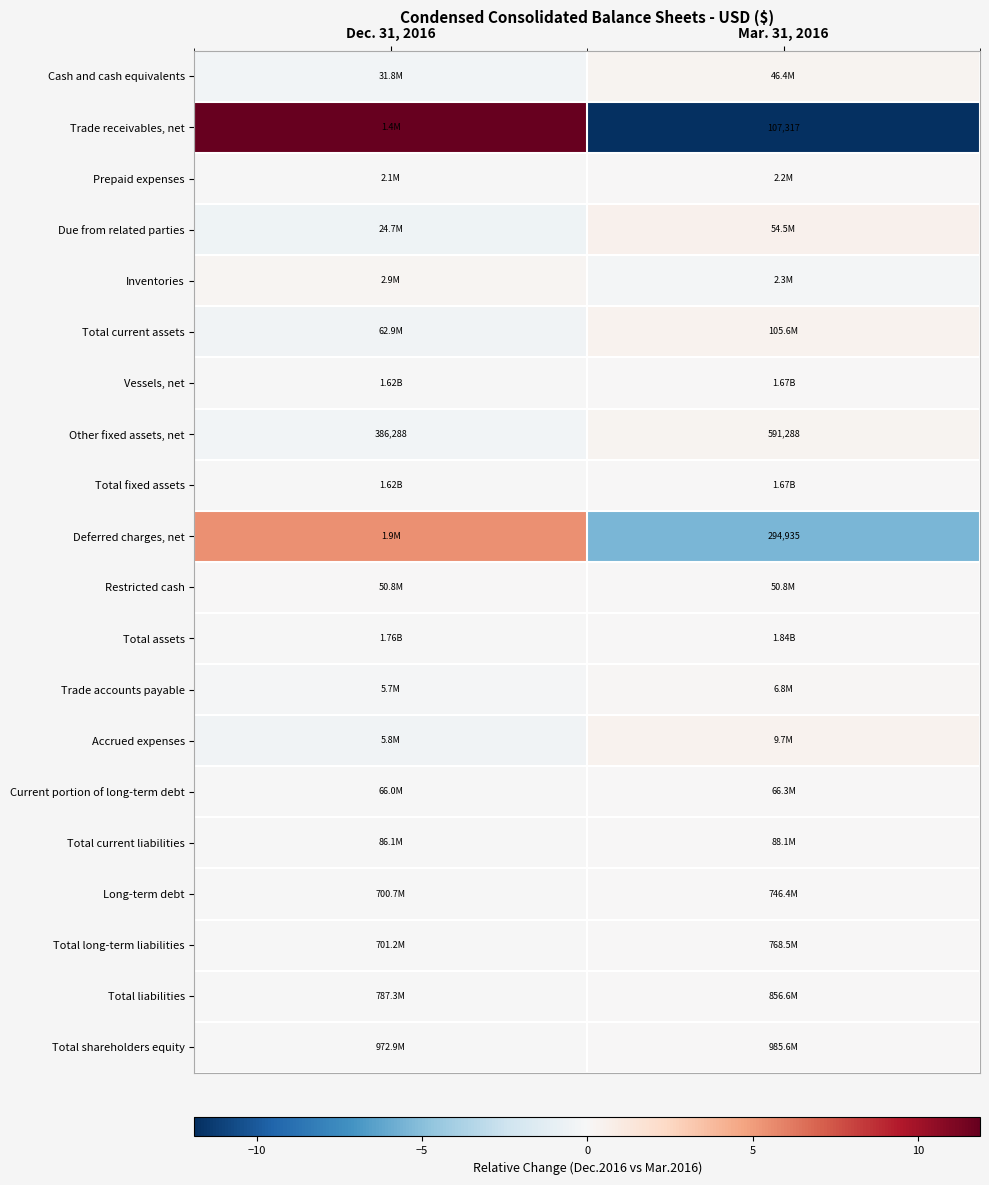

What value does the Accrued expenses series have at Mar. 31, 2016?

0.4